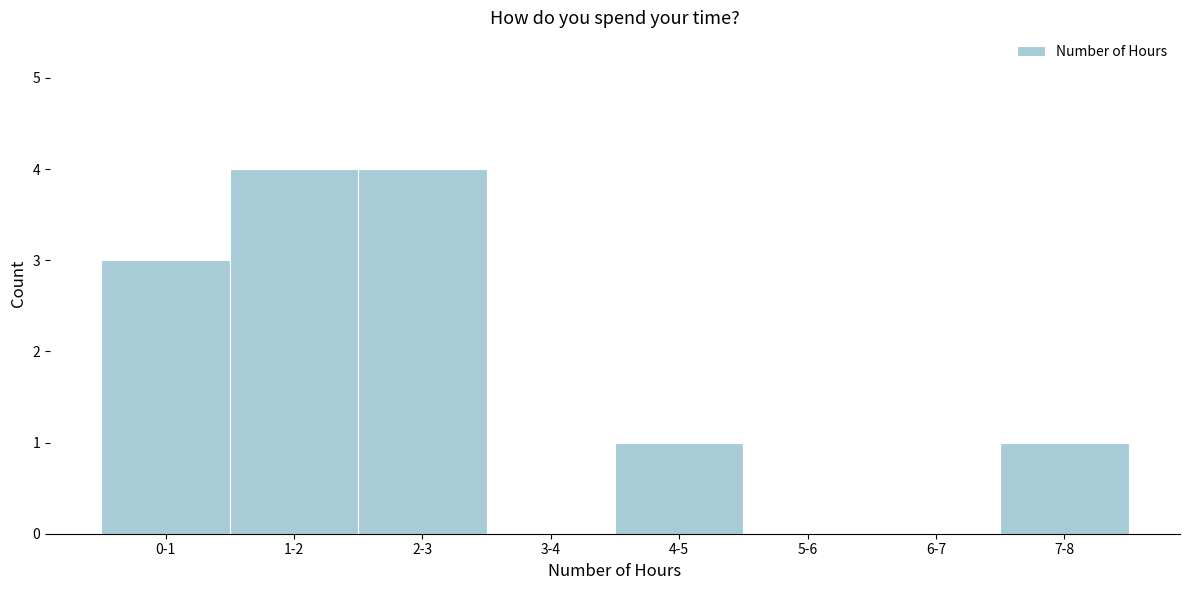

Reading right to left, transcribe all the data shown in this chart.

7-8=1	6-7=0	5-6=0	4-5=1	3-4=0	2-3=4	1-2=4	0-1=3